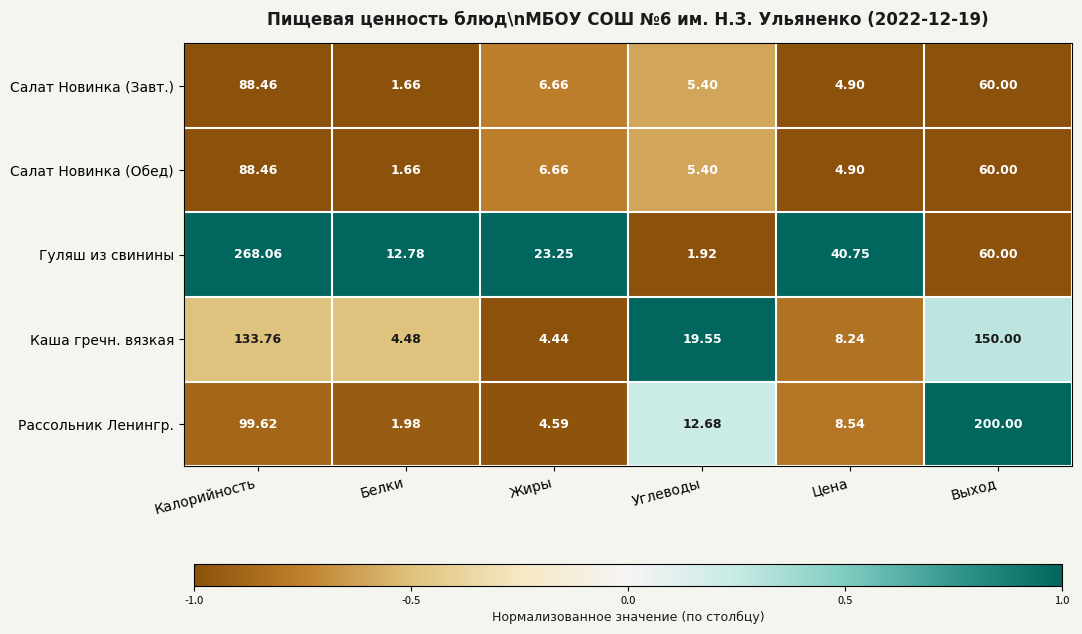

At which label does Рассольник Ленингр. first exceed 12?

Калорийность